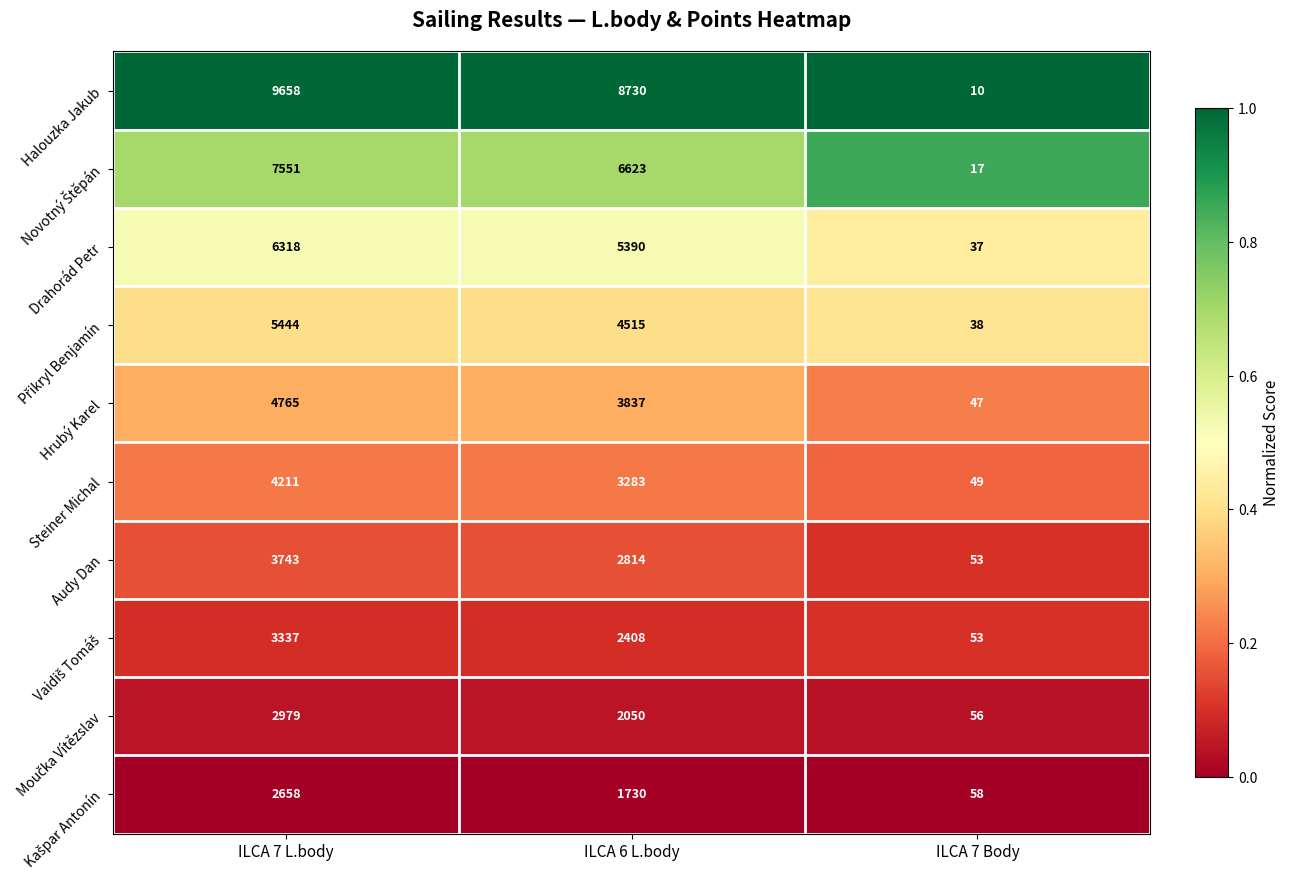

What is the smallest value displayed?

10